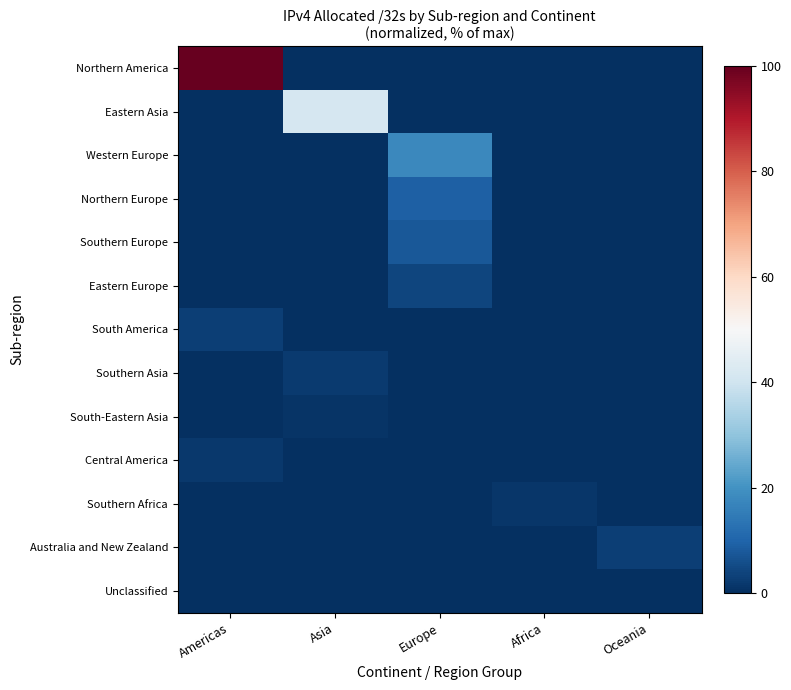

How many values in Southern Asia are above zero?

1